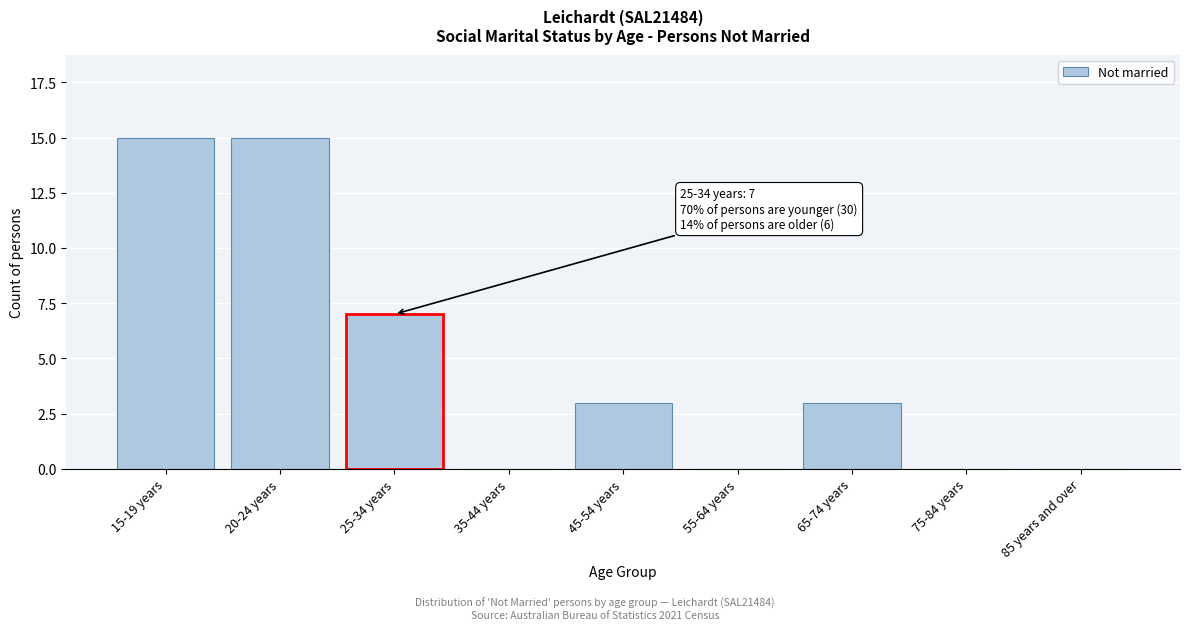

Reading left to right, what are all the values shown in this chart?

15-19 years=15	20-24 years=15	25-34 years=7	35-44 years=0	45-54 years=3	55-64 years=0	65-74 years=3	75-84 years=0	85 years and over=0